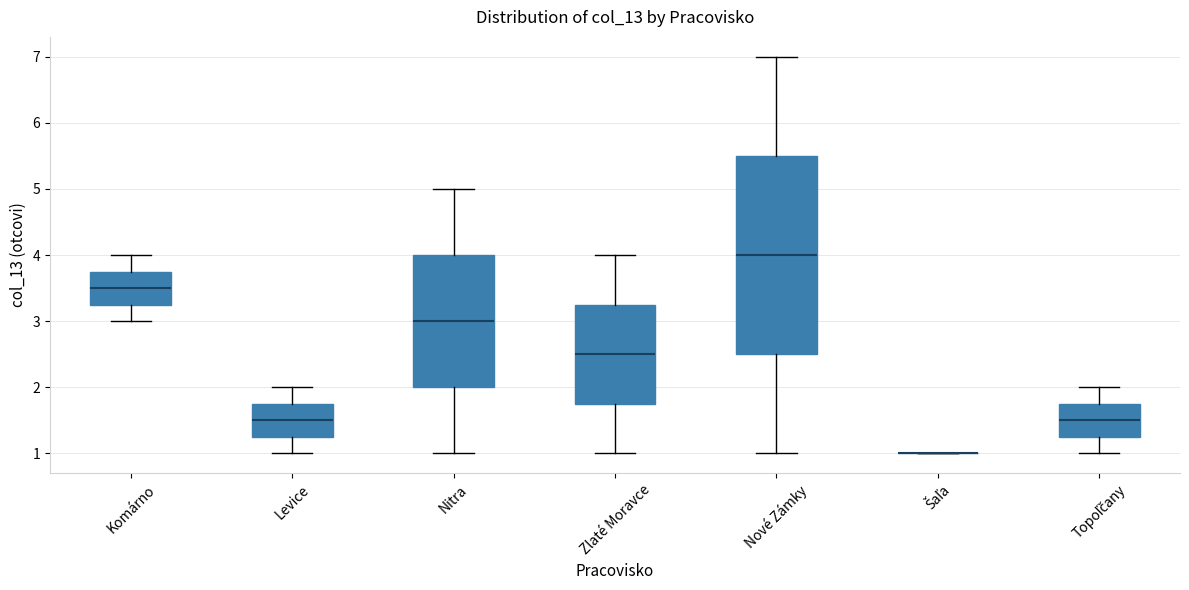

Reading left to right, transcribe this box plot: for each box, give where its median line is, the range the box spans, and where its two whiskers end, as read against the y-axis. The values are not printed on the chart, so give them approximately, as read against the axis.

Komárno: median 3.5, box 3.3 to 3.8, whiskers 3.0 to 4.0
Levice: median 1.5, box 1.3 to 1.8, whiskers 1.0 to 2.0
Nitra: median 3.0, box 2.0 to 4.0, whiskers 1.0 to 5.0
Zlaté Moravce: median 2.5, box 1.8 to 3.3, whiskers 1.0 to 4.0
Nové Zámky: median 4.0, box 2.5 to 5.5, whiskers 1.0 to 7.0
Šaľa: box collapsed to a line at 1.0, whiskers 1.0 to 1.0
Topoľčany: median 1.5, box 1.3 to 1.8, whiskers 1.0 to 2.0